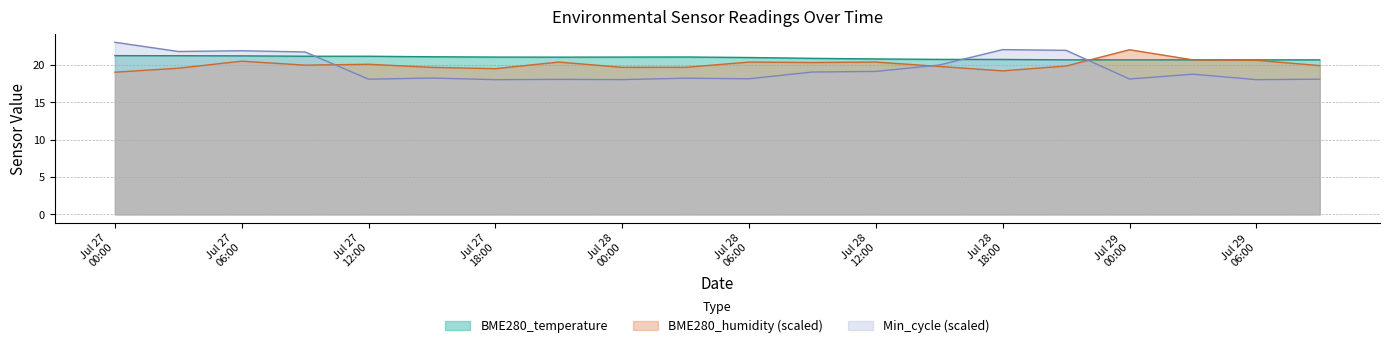

Which series has the widest spread of values?

Min_cycle (scaled)